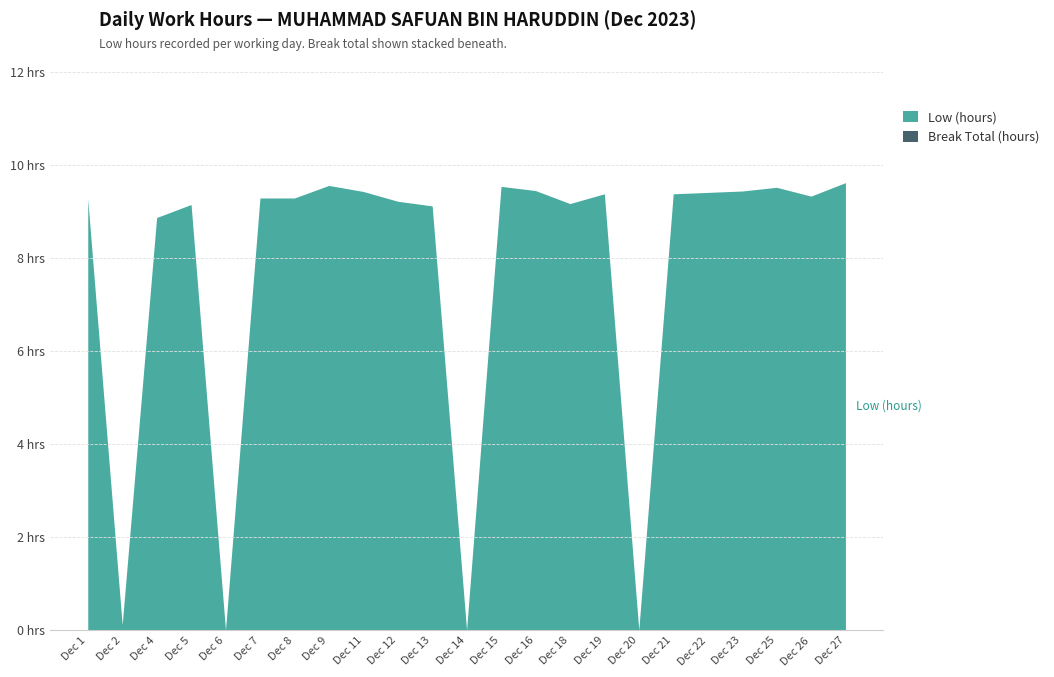

Which category has the lowest value across all series?

6